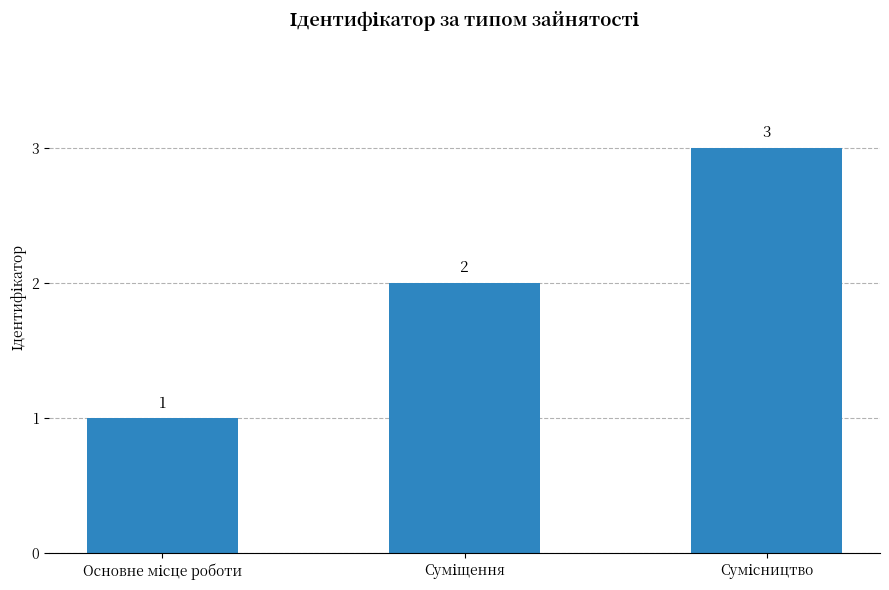

What is the value of the 2nd bar from the left?

2